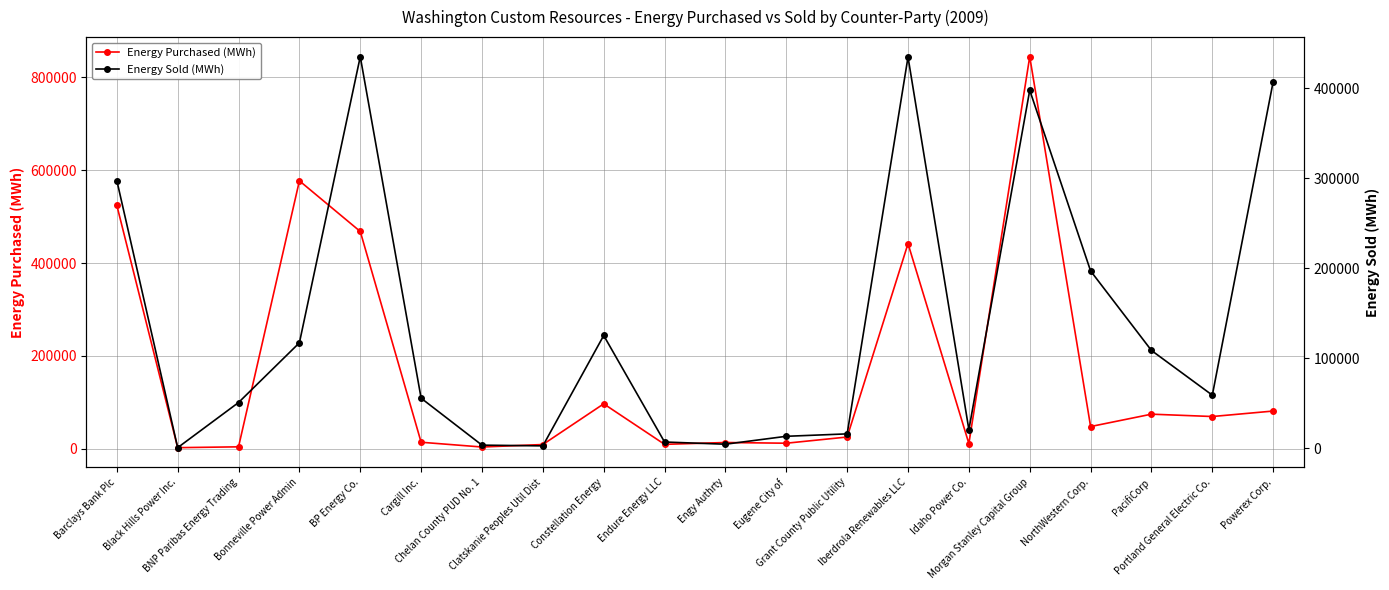

Reading left to right, transcribe all the data shown in this chart.

Energy Purchased (MWh): Barclays Bank Plc=524360	Black Hills Power Inc.=2200	BNP Paribas Energy Trading=4000	Bonneville Power Admin=577126	BP Energy Co.=468034	Cargill Inc.=13868	Chelan County PUD No. 1=3607	Clatskanie Peoples Util Dist=8971	Constellation Energy=96656	Endure Energy LLC=9355	Engy Authrty=13312	Eugene City of=11784	Grant County Public Utility=25137	Iberdrola Renewables LLC=441775	Idaho Power Co.=11070	Morgan Stanley Capital Group=844661	NorthWestern Corp.=47709	PacifiCorp=74368	Portland General Electric Co.=69306	Powerex Corp.=81107
Energy Sold (MWh): Barclays Bank Plc=297334	Black Hills Power Inc.=400	BNP Paribas Energy Trading=50575	Bonneville Power Admin=116956	BP Energy Co.=434981	Cargill Inc.=55369	Chelan County PUD No. 1=3200	Clatskanie Peoples Util Dist=2399	Constellation Energy=125066	Endure Energy LLC=6684	Engy Authrty=4238	Eugene City of=13036	Grant County Public Utility=15731	Iberdrola Renewables LLC=434552	Idaho Power Co.=20467	Morgan Stanley Capital Group=397644	NorthWestern Corp.=196834	PacifiCorp=108425	Portland General Electric Co.=58744	Powerex Corp.=407256